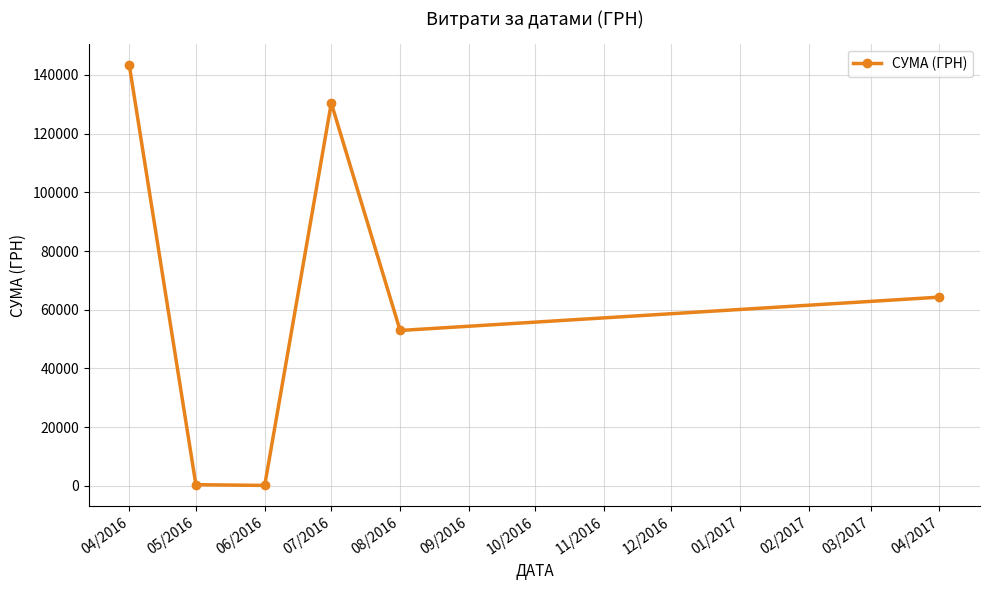

The chart shows a value of 176.0 at 06/2016. True or false?

True